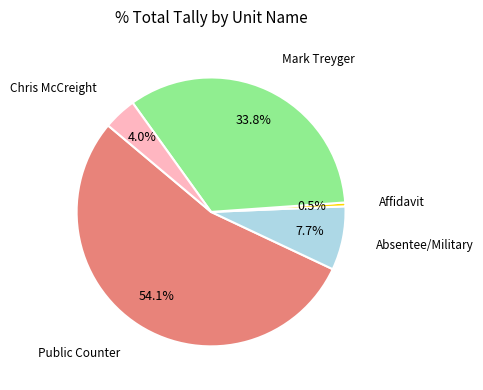

How many segments does this pie chart have?

5